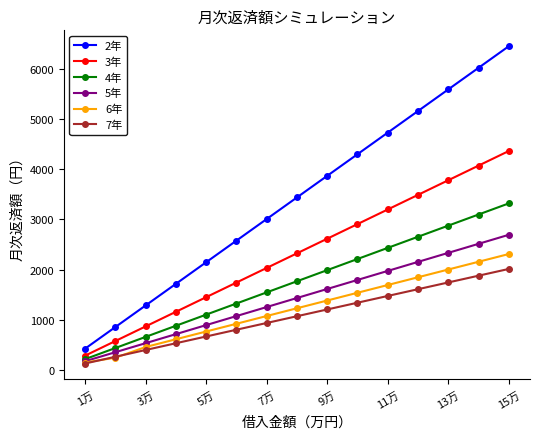

Which series has the widest spread of values?

2年